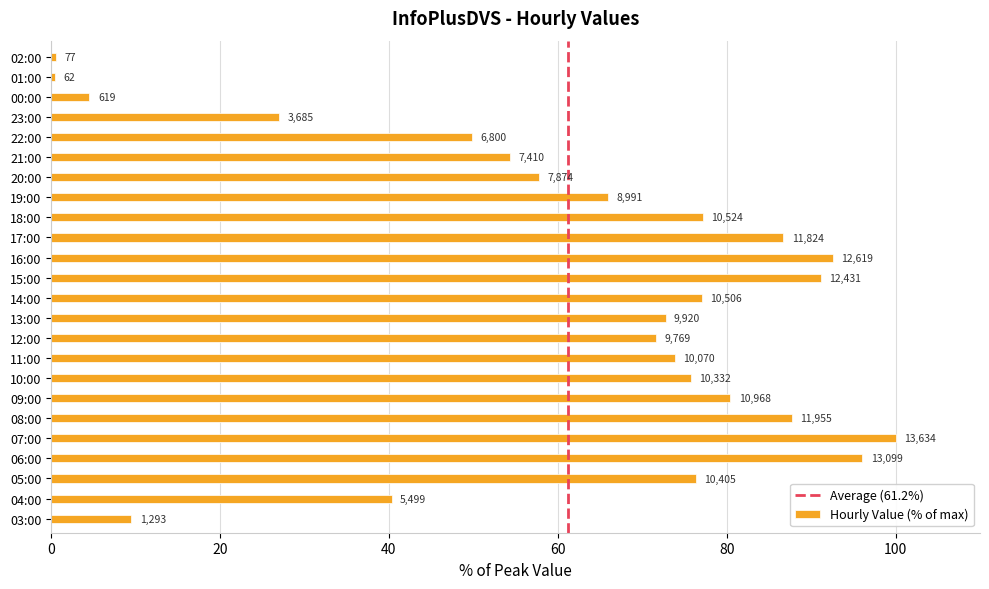

The value at 22:00 is 82.6. True or false?

False